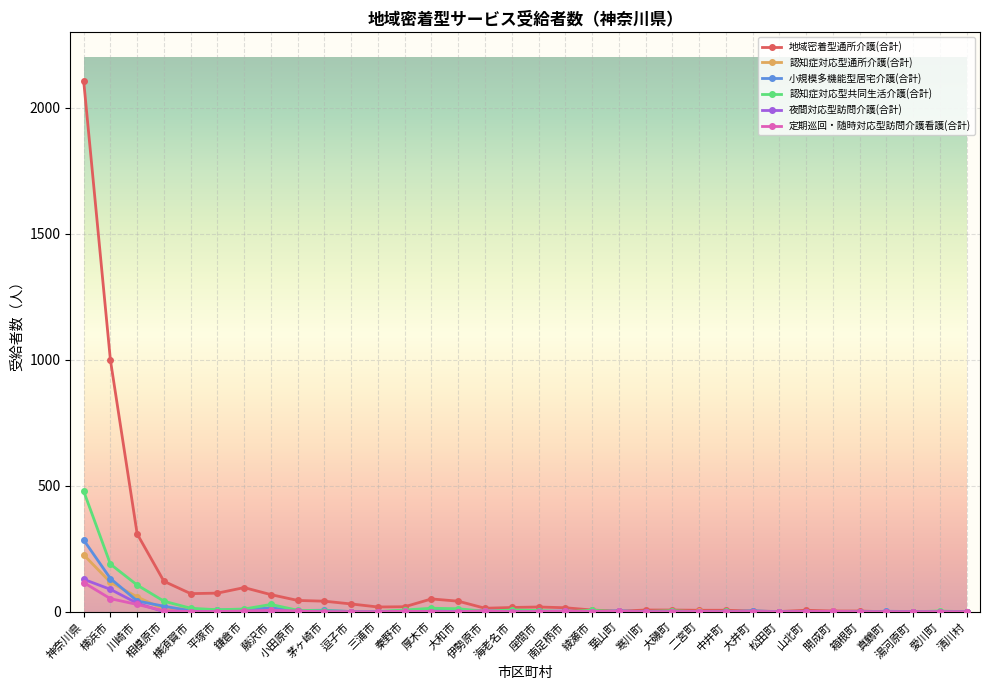

What are all the series names shown in the legend?

地域密着型通所介護(合計), 認知症対応型通所介護(合計), 小規模多機能型居宅介護(合計), 認知症対応型共同生活介護(合計), 夜間対応型訪問介護(合計), 定期巡回・随時対応型訪問介護看護(合計)